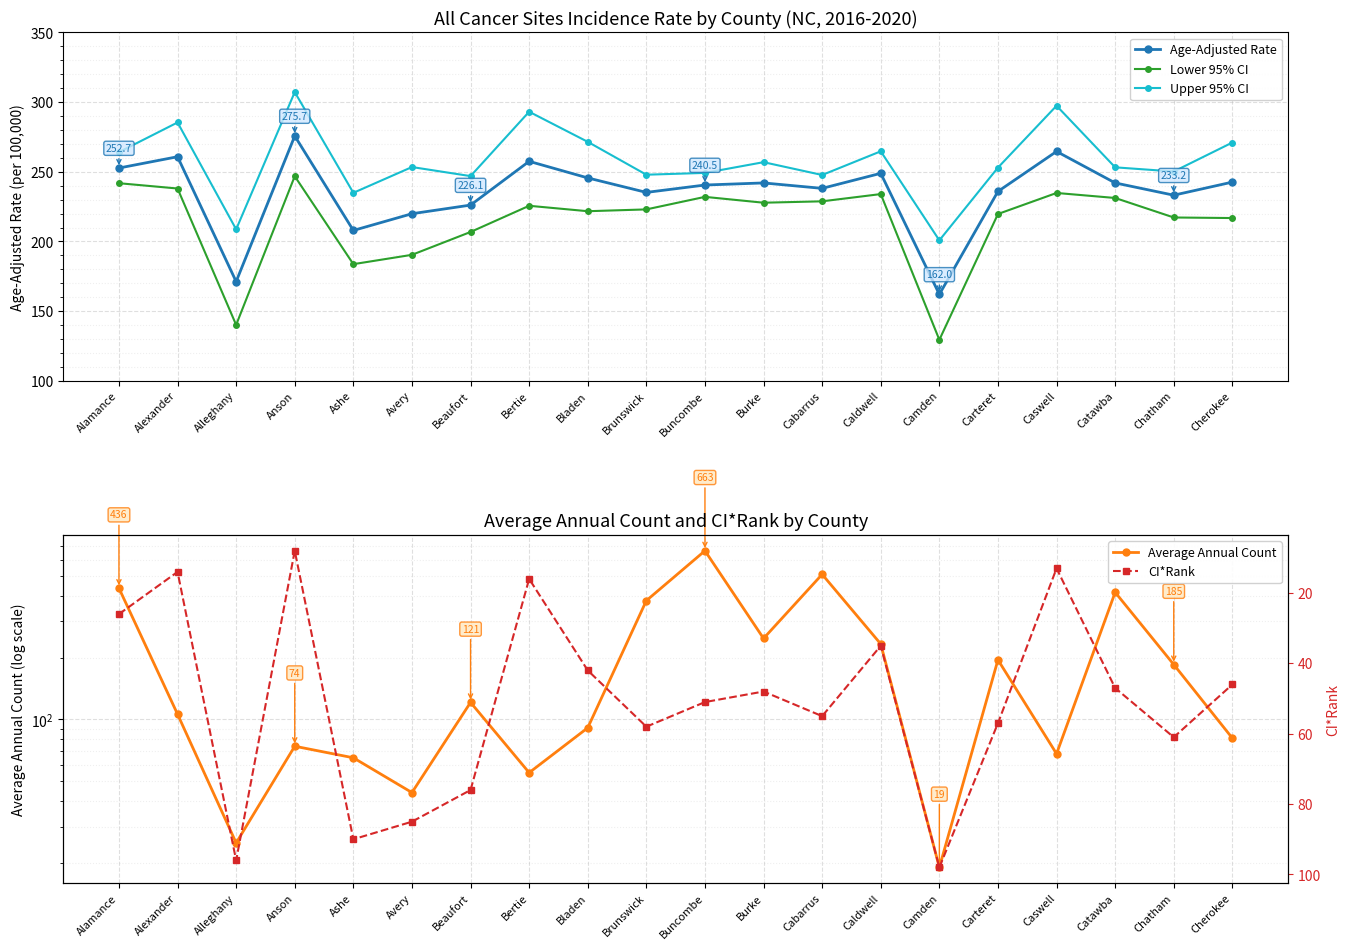

What is the minimum value for Upper 95% CI?

200.8